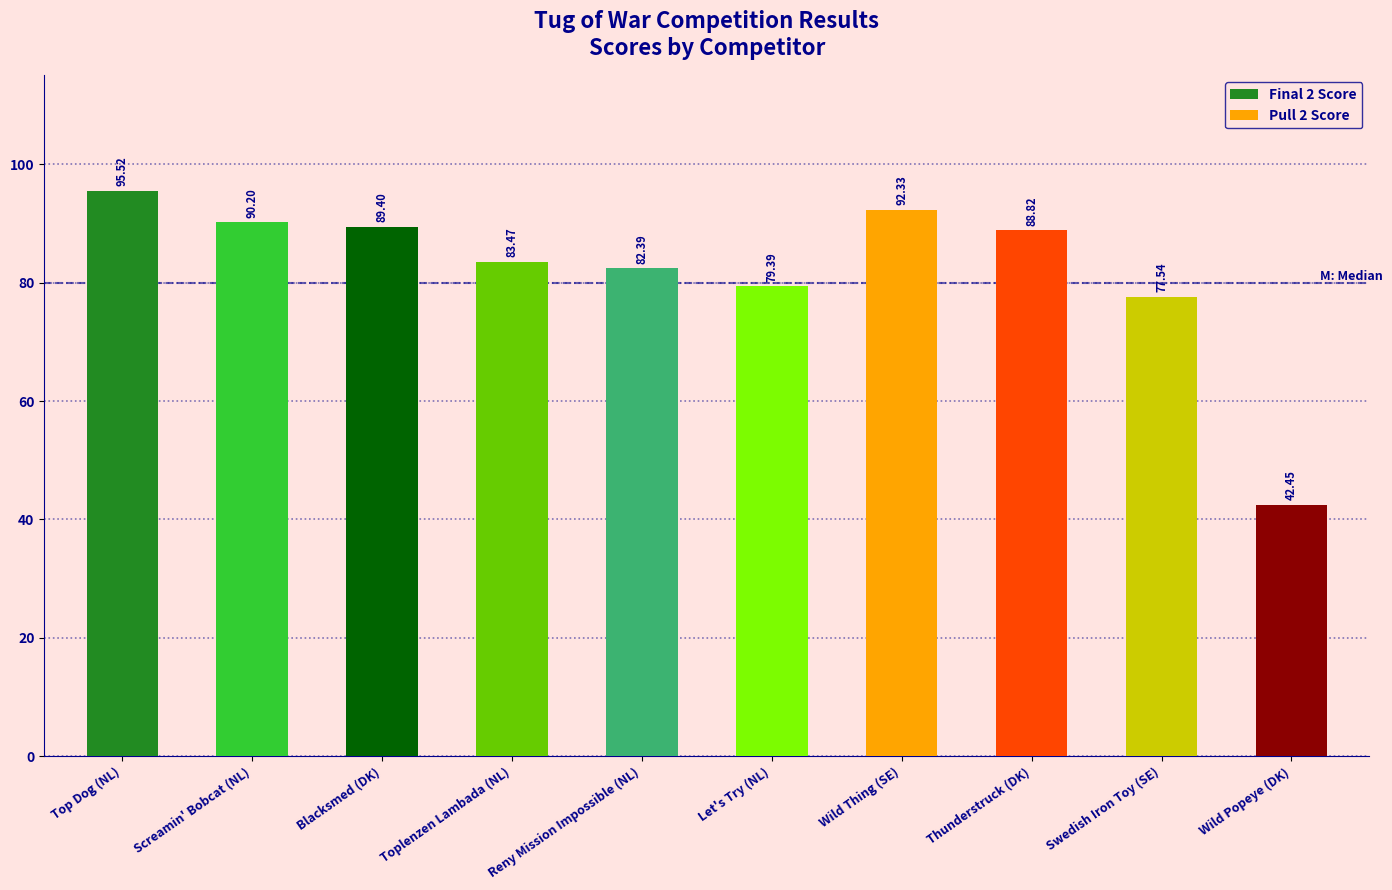

What is the average value of the Final 2 Score series?

86.7